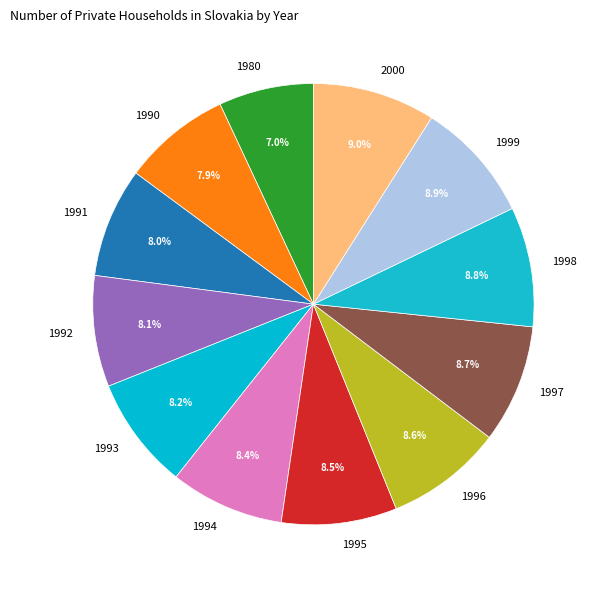

Does any single category account for the majority?

No